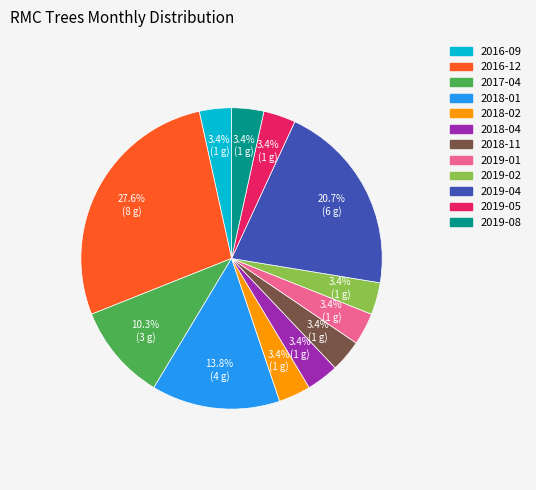

Does 2018-02 represent more than half of the total?

No